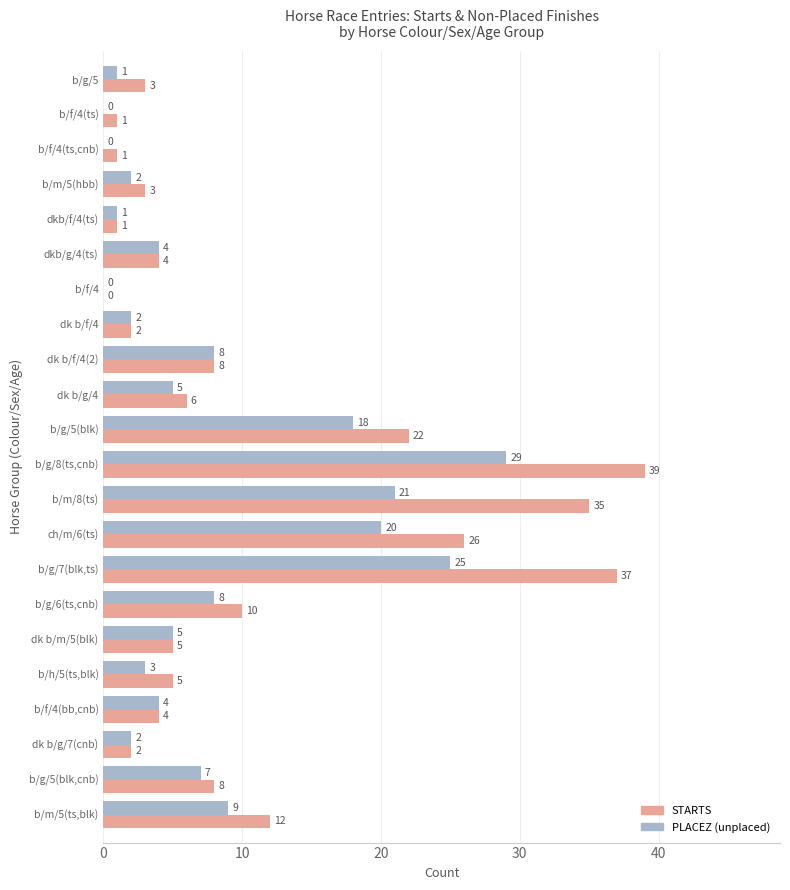

Is the value of PLACEZ (unplaced) at b/g/5(blk,cnb) greater than the value of STARTS at b/g/5?

Yes